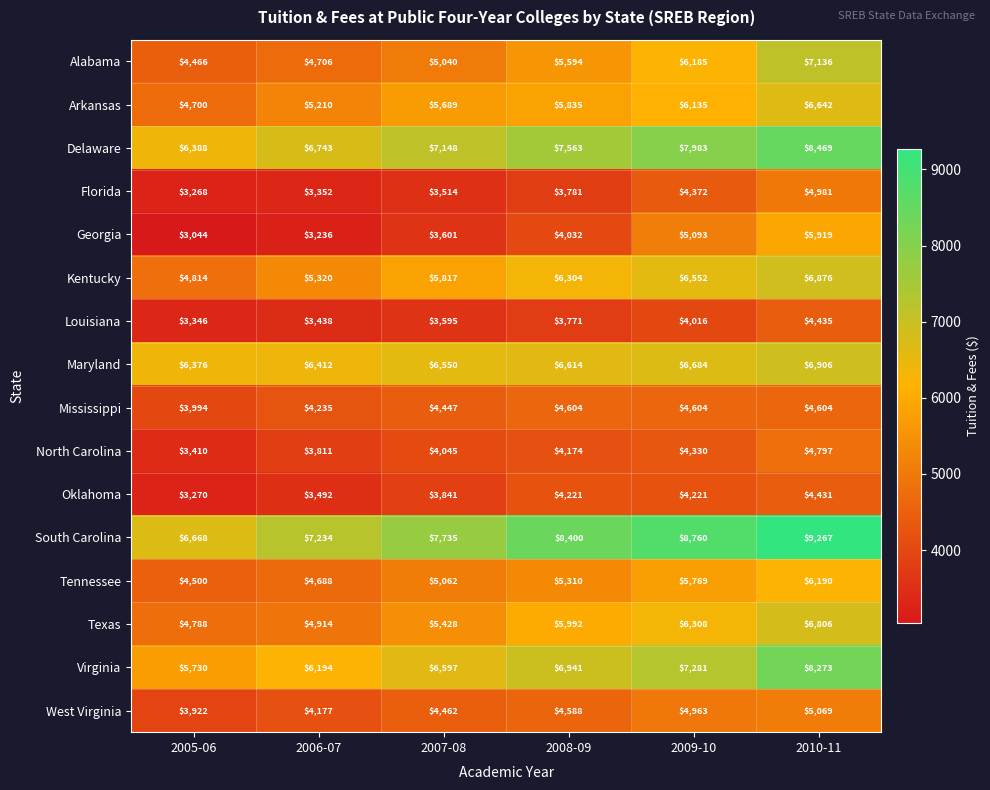

How many data points does each series have?

6